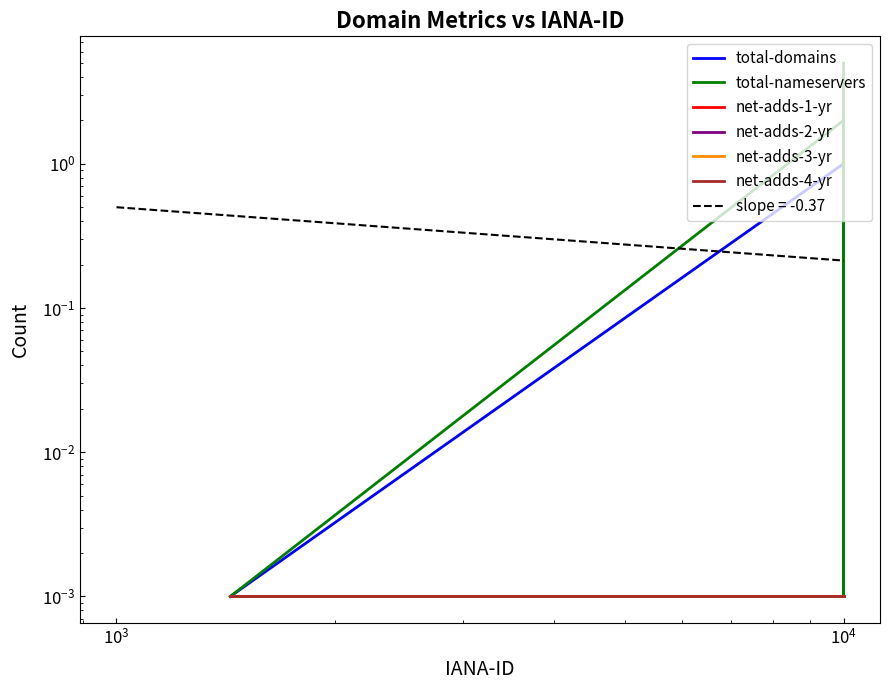

At how many categories does at least one series exceed 2?

1